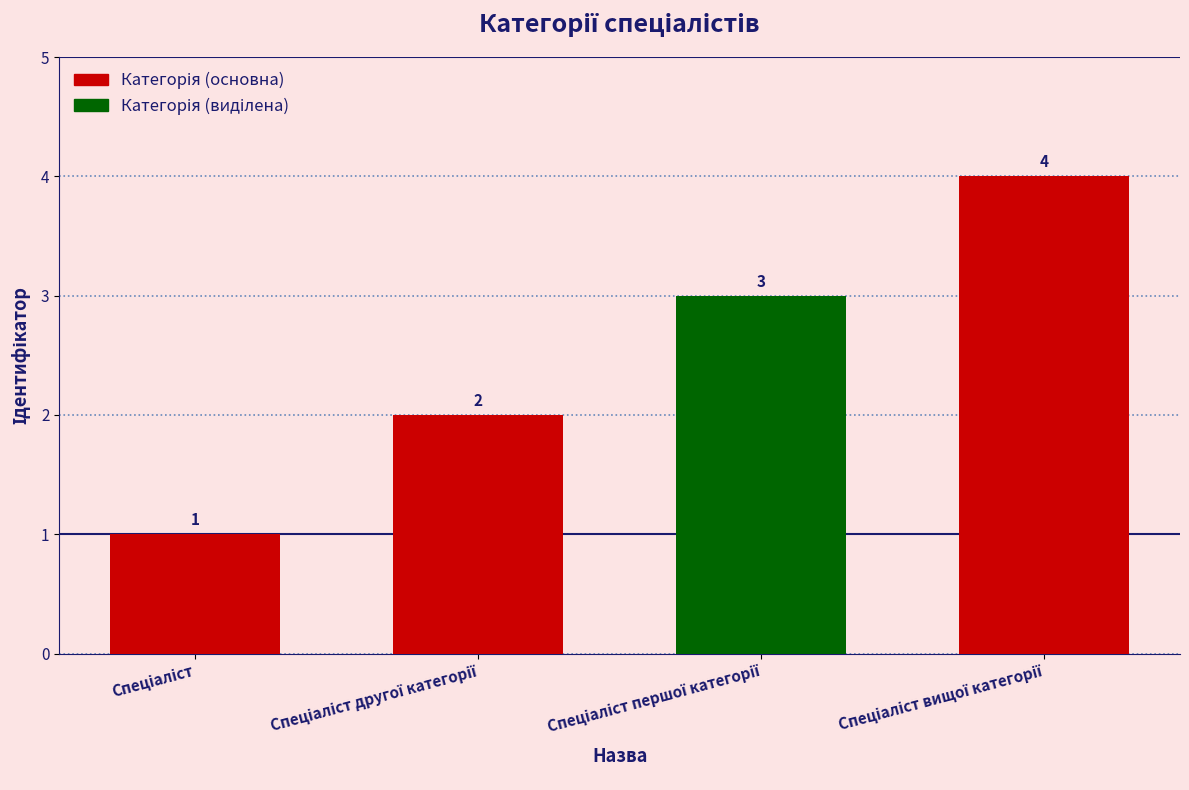

What is the value of the 4th bar from the left?

4